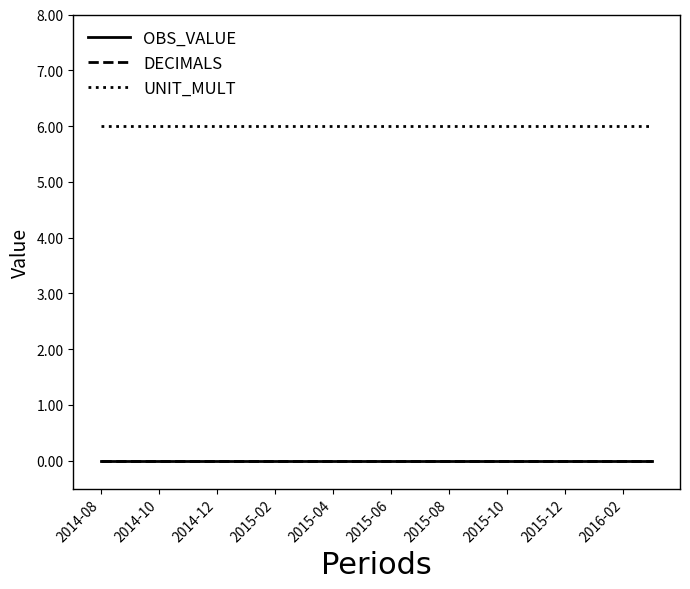

True or false: UNIT_MULT and DECIMALS intersect in this chart.

False